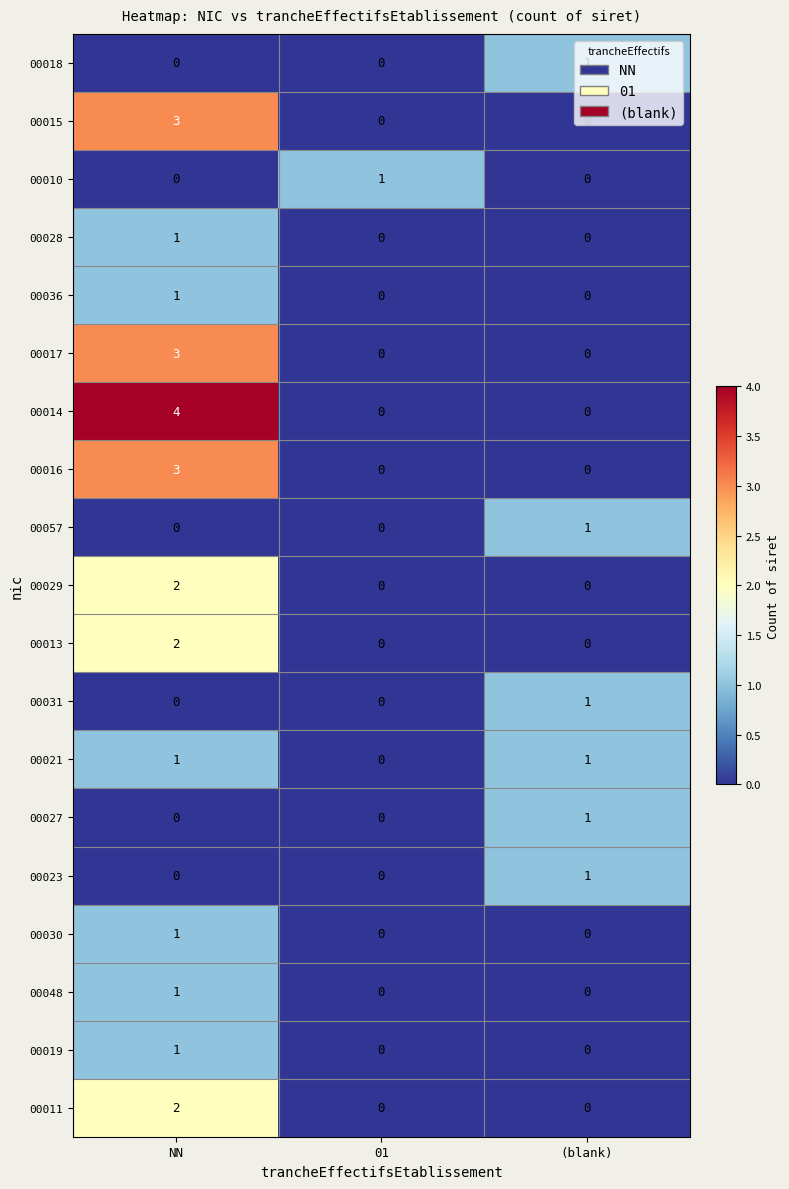

Which series changed the most between NN and 01?

00014